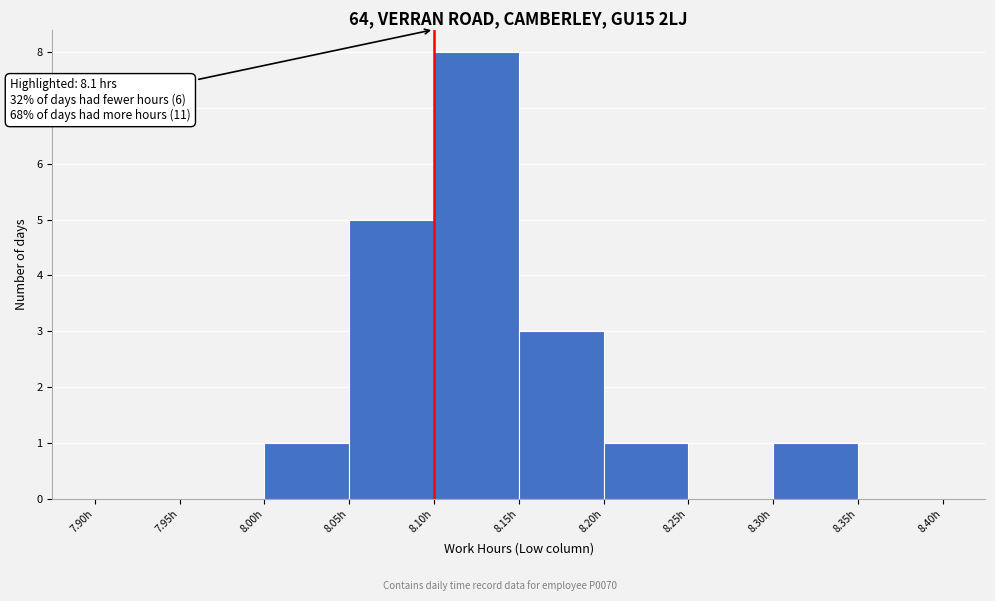

Which range on the x-axis has the tallest bar?

8.10 to 8.15